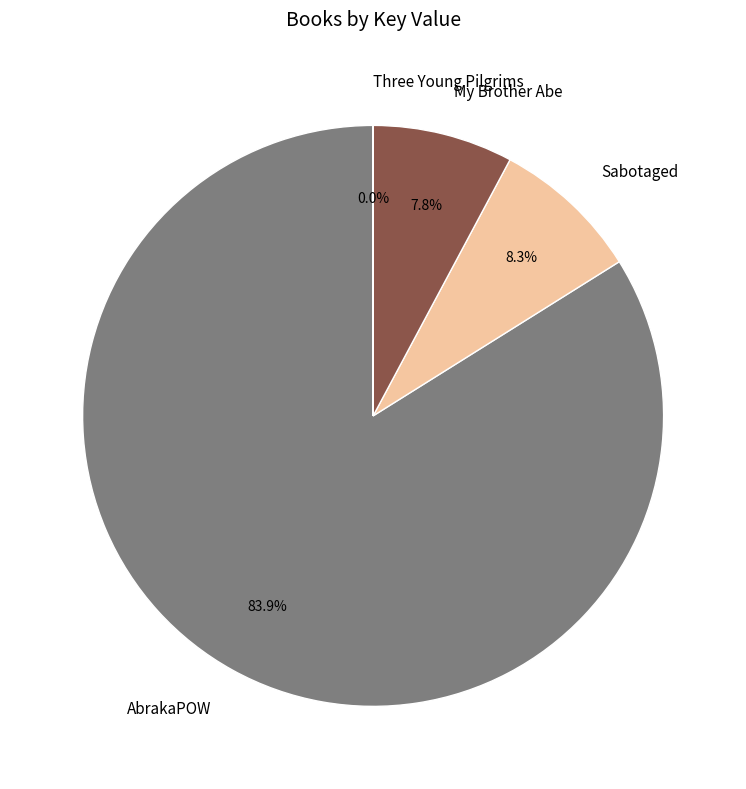

To the nearest percent, what is the combined percentage of AbrakaPOW and My Brother Abe?

92%